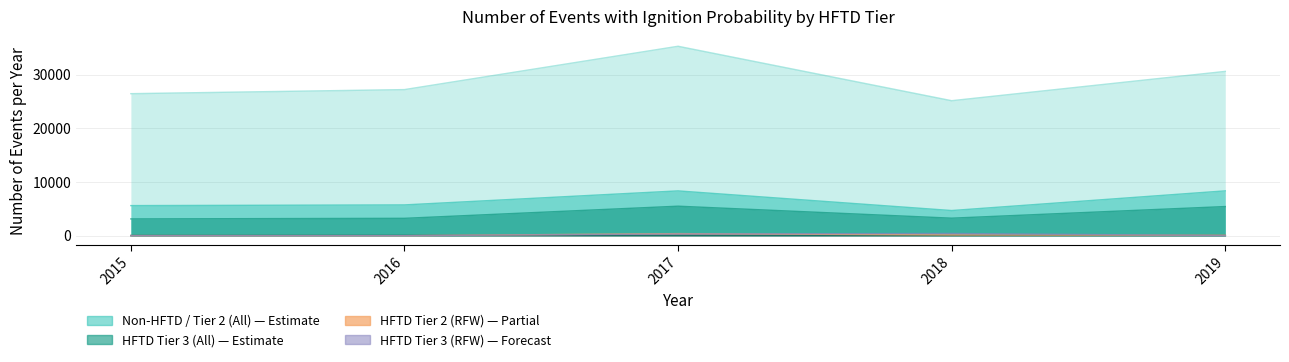

Reading left to right, list all the values displayed in this chart.

HFTD Tier 1 (All): 15	23	31	7	15
HFTD Tier 2 (All): 5609	5738	8352	4690	8359
HFTD Tier 3 (All): 3129	3237	5499	3265	5432
Non-HFTD (All): 26478	27239	35319	25168	30633
HFTD Tier 2 (RFW): 19	3	385	137	74
HFTD Tier 3 (RFW): 6	1	319	411	24